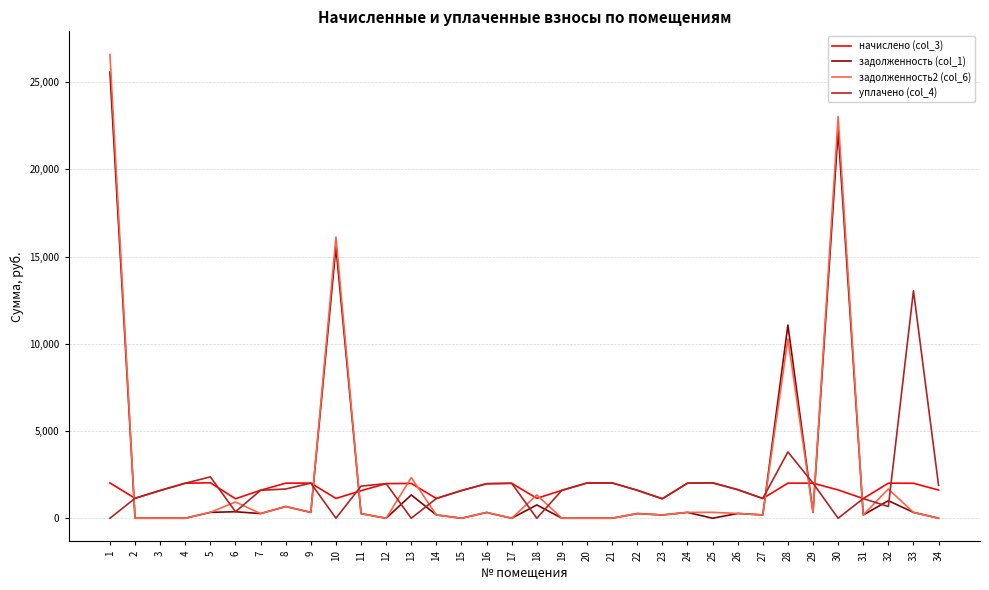

What is the maximum value shown in the chart?

26578.0